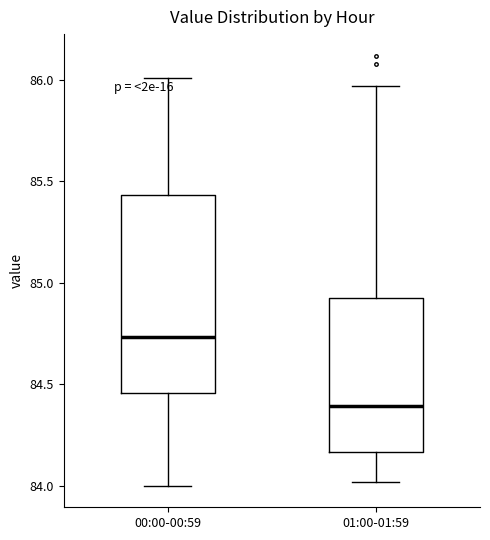

Reading left to right, transcribe this box plot: for each box, give where its median line is, the range the box spans, and where its two whiskers end, as read against the y-axis. The values are not printed on the chart, so give them approximately, as read against the axis.

00:00-00:59: median 84.75, box 84.45 to 85.45, whiskers 84.00 to 86.00
01:00-01:59: median 84.40, box 84.15 to 84.95, whiskers 84.00 to 85.95